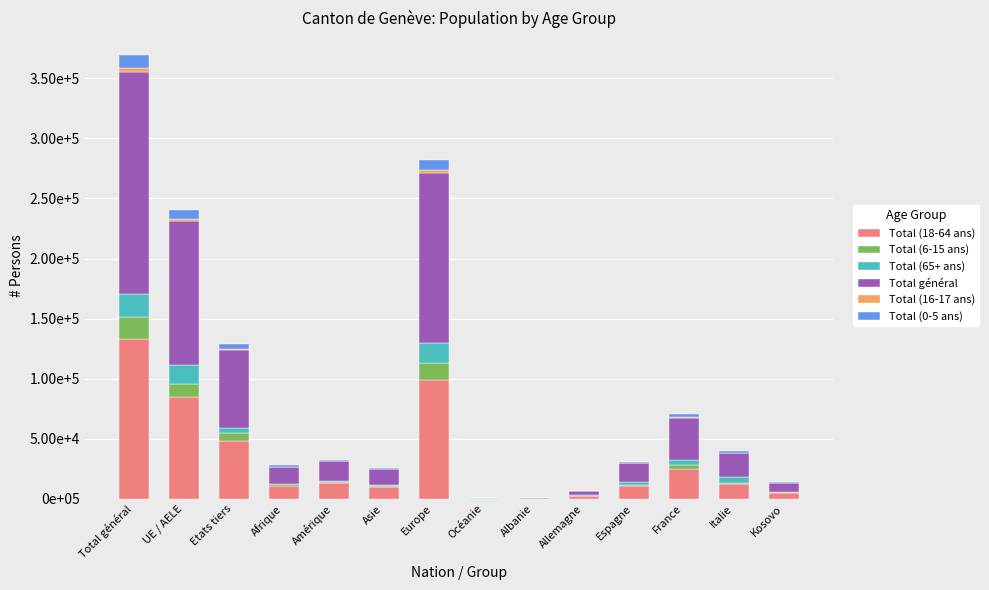

What position from the left is Europe?

7